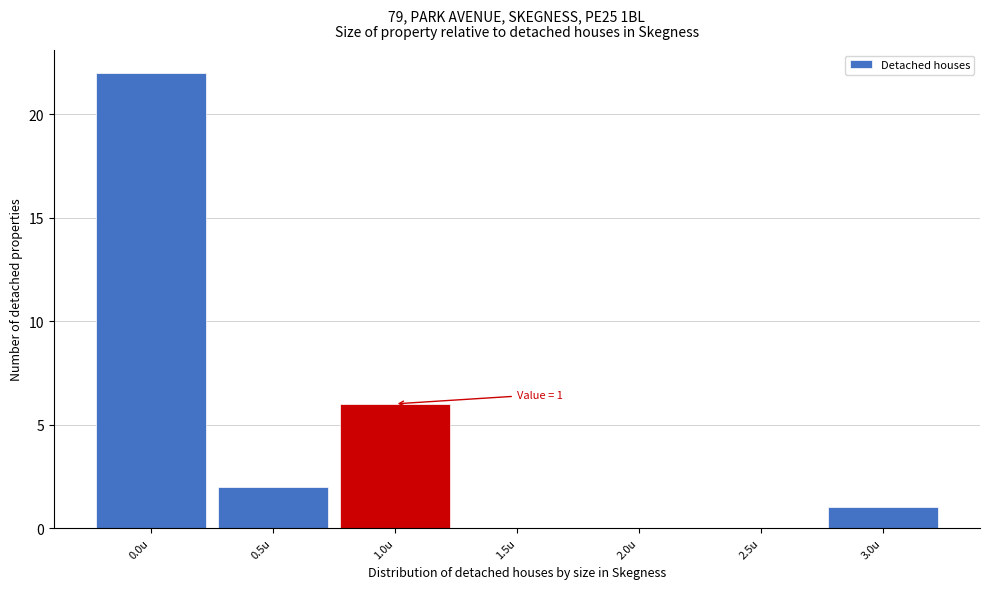

Over which range of the x-axis is the bar tallest?

-0.25 to 0.25